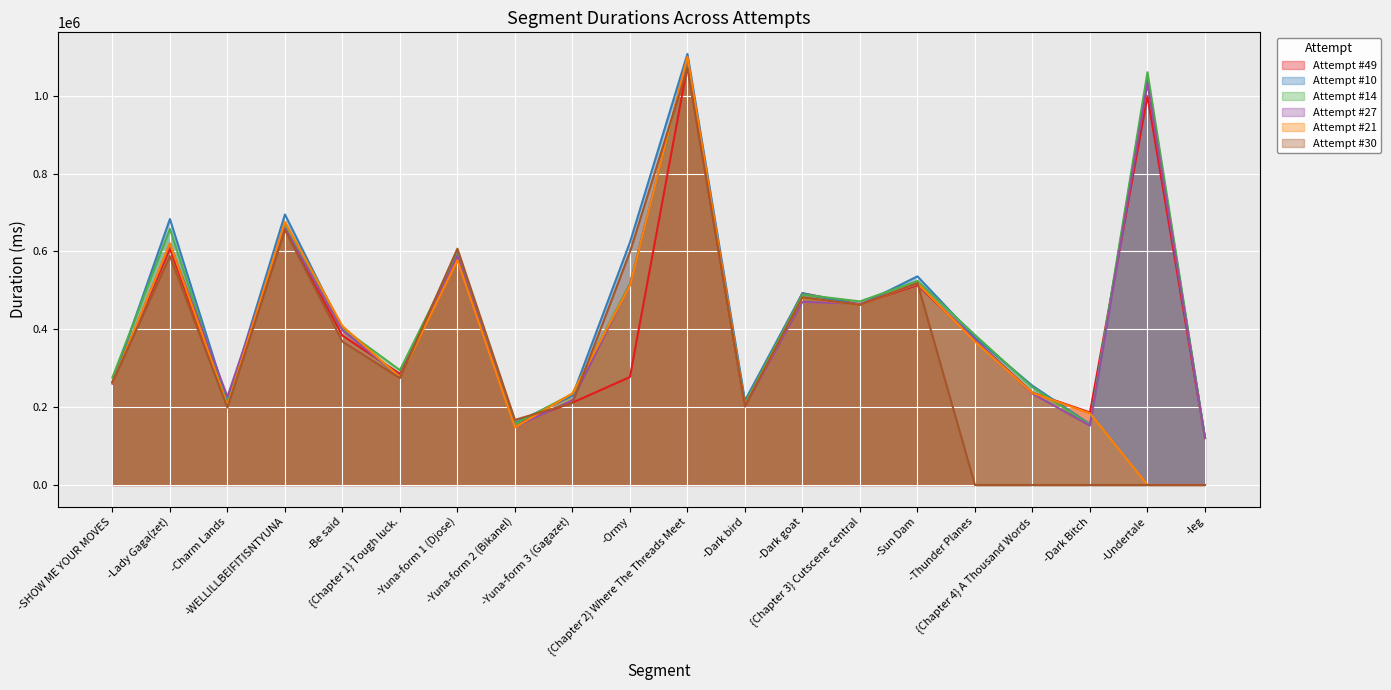

Is the value of Attempt #14 at {Chapter 2} Where The Threads Meet greater than the value of Attempt #30 at -Thunder Planes?

Yes